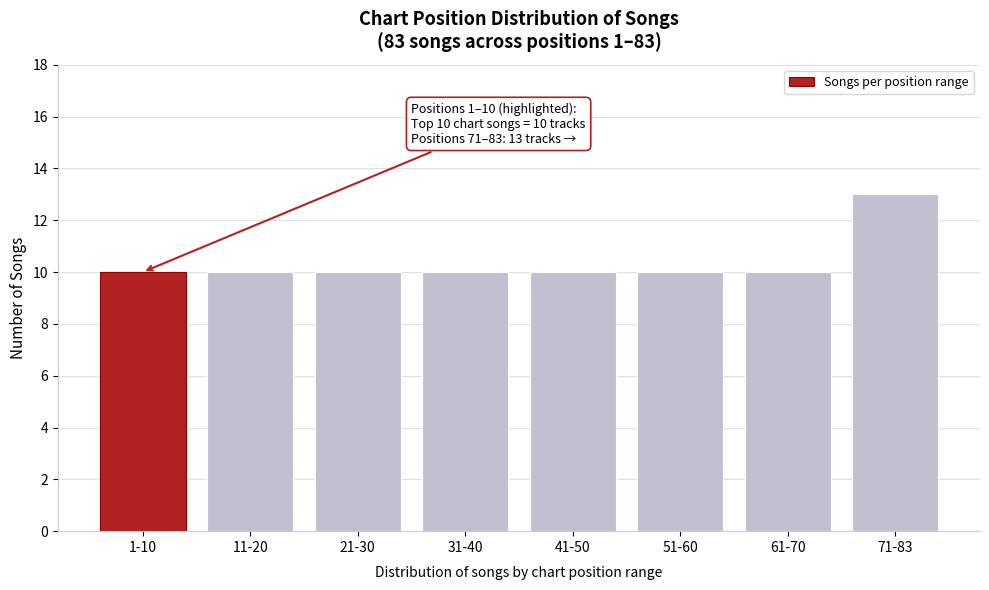

Reading left to right, list all the values displayed in this chart.

1-10=10	11-20=10	21-30=10	31-40=10	41-50=10	51-60=10	61-70=10	71-83=13